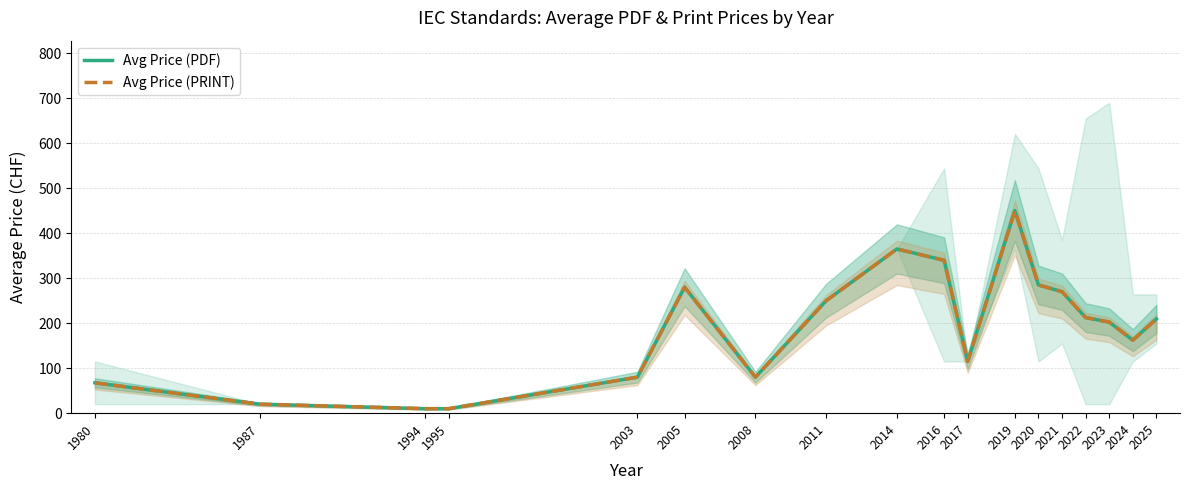

Reading left to right, extract all data points from this chart.

Avg Price (PDF): 1980=67.5	1987=20.0	1994=10.0	1995=10.0	2003=80.0	2005=280.0	2008=80.0	2011=250.0	2014=365.0	2016=339.8	2017=115.0	2019=450.3	2020=285.0	2021=270.0	2022=212.5	2023=202.5	2024=162.2	2025=209.5
Avg Price (PRINT): 1980=67.5	1987=20.0	1994=10.0	1995=10.0	2003=80.0	2005=280.0	2008=80.0	2011=250.0	2014=365.0	2016=339.8	2017=115.0	2019=450.3	2020=285.0	2021=270.0	2022=212.5	2023=202.5	2024=162.2	2025=209.5